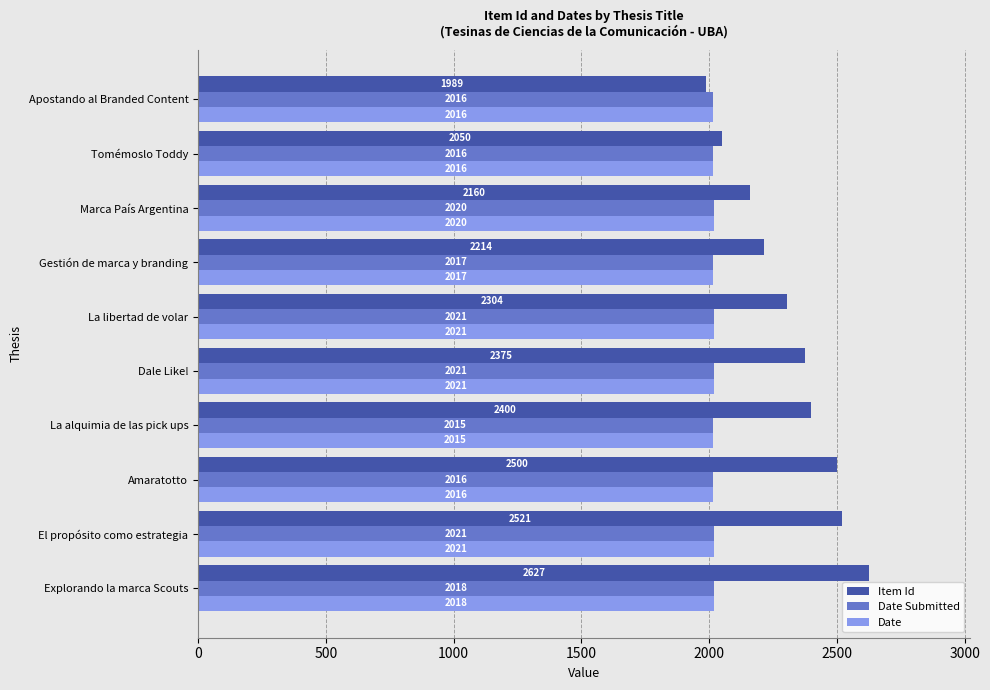

At which label is Item Id closest to 2308?

La libertad de volar